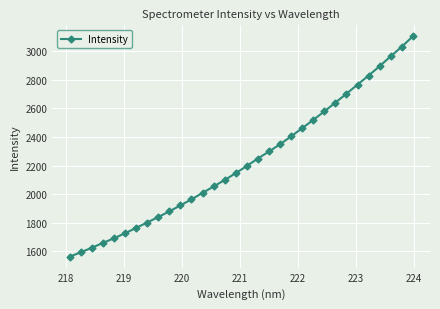

How many distinct data groups are displayed?

1